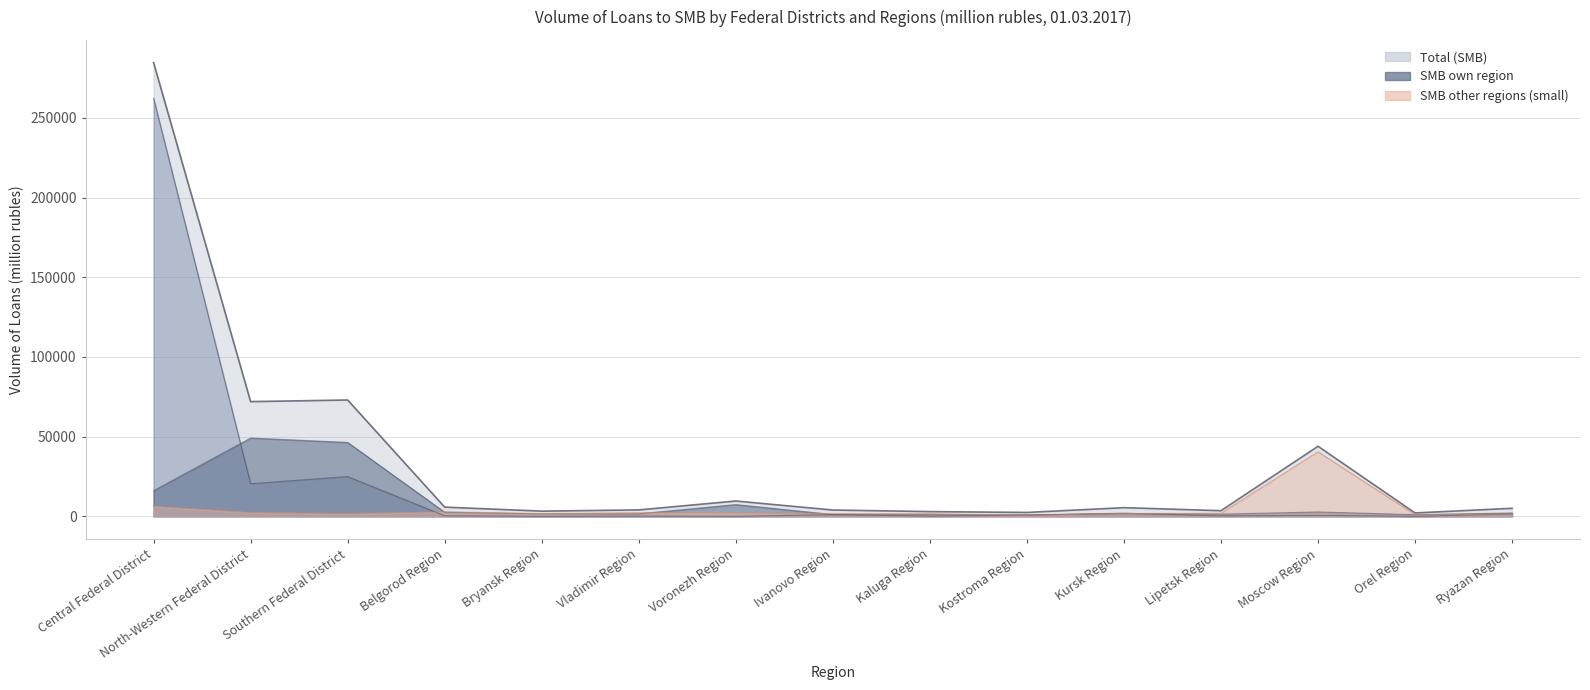

Which series has the largest range (max minus min)?

Total (SMB)